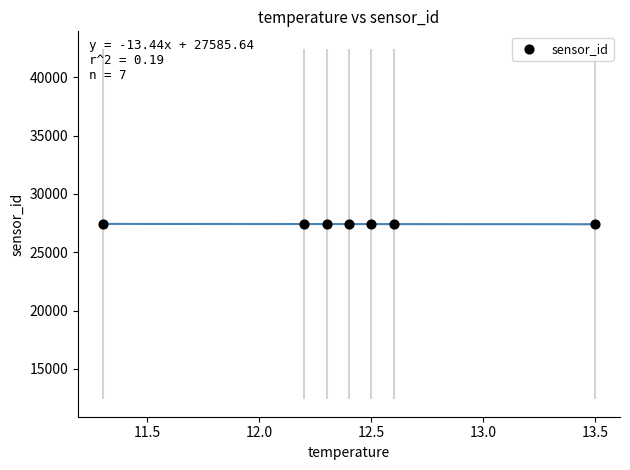

What is the range of Y values (max minus min)?

53.6